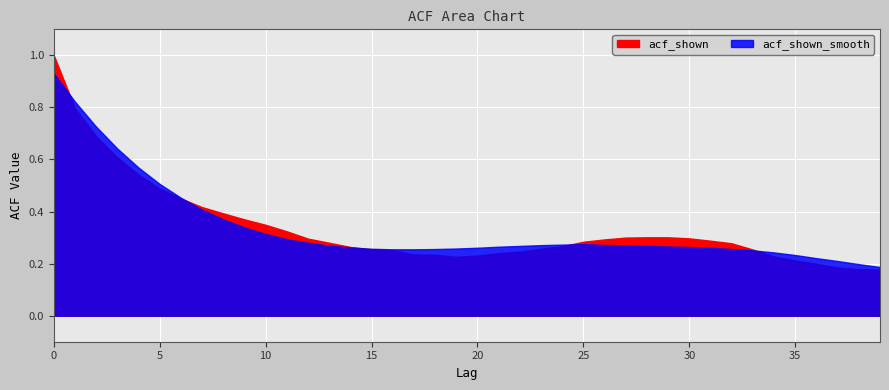

Is it true that acf_shown equals 0.2 at 30?

False